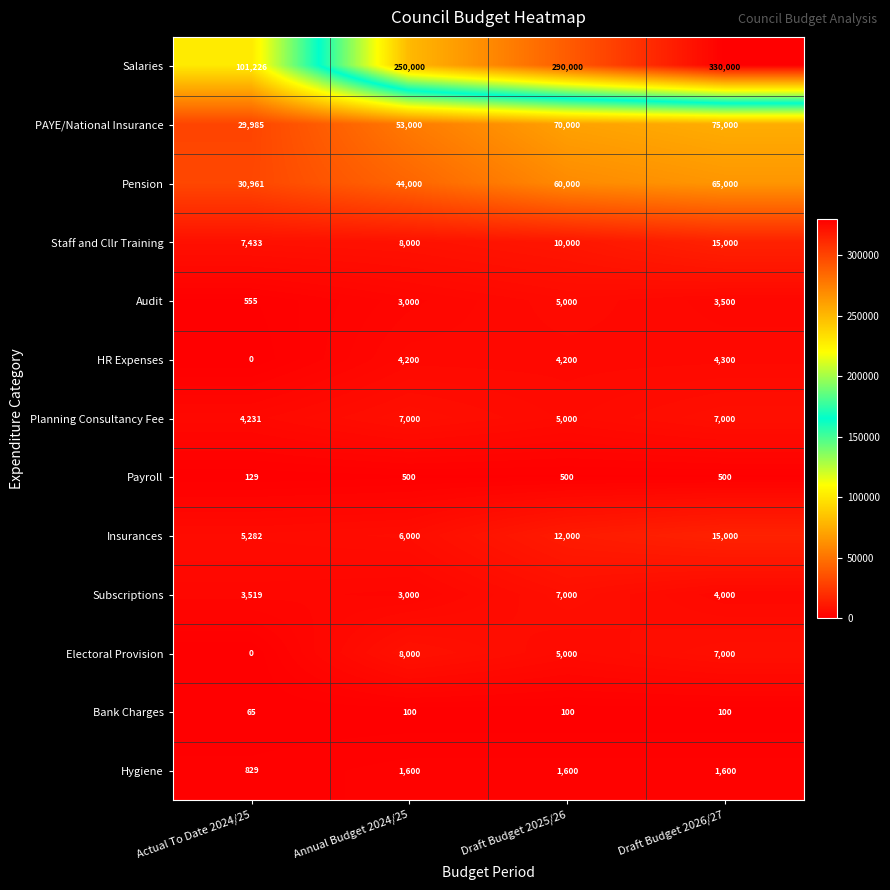

Which series has the largest range (max minus min)?

Salaries